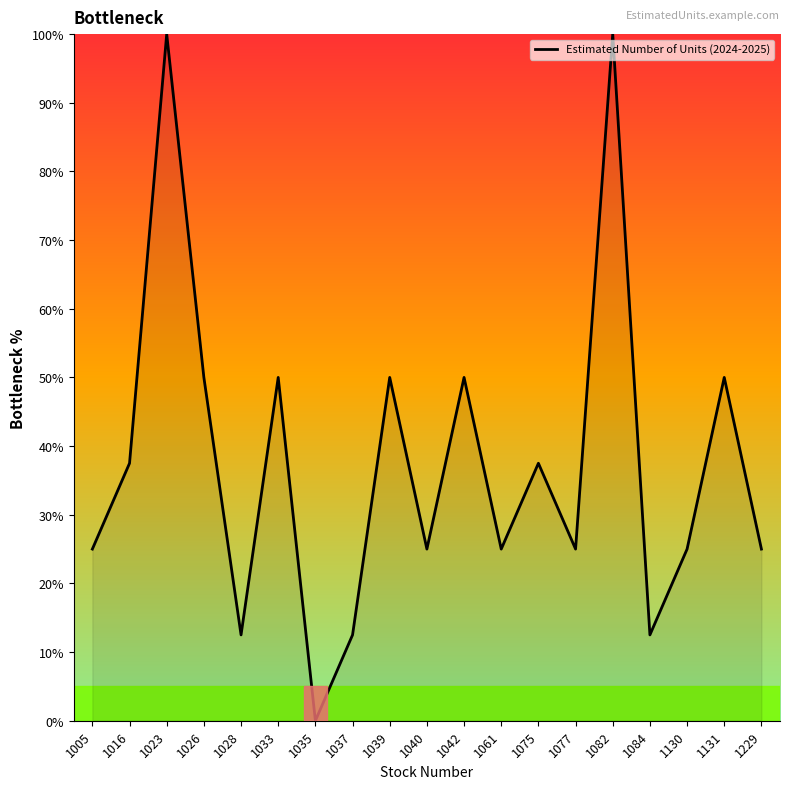

The chart shows a value of 50.0 at 1026. True or false?

True